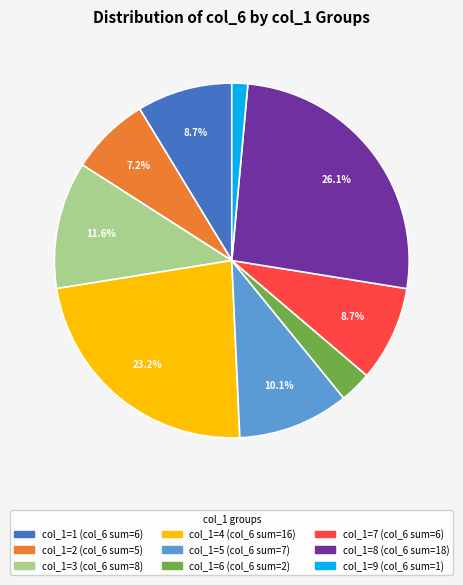

Is there any slice that represents more than half of the pie?

No